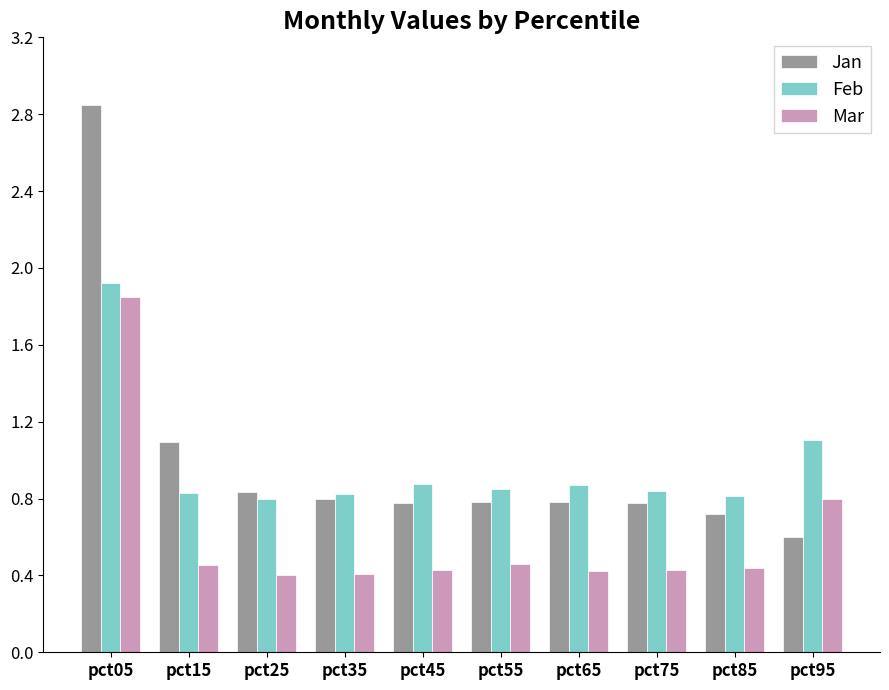

What is the spread (max minus min) of values at pct15?

0.6